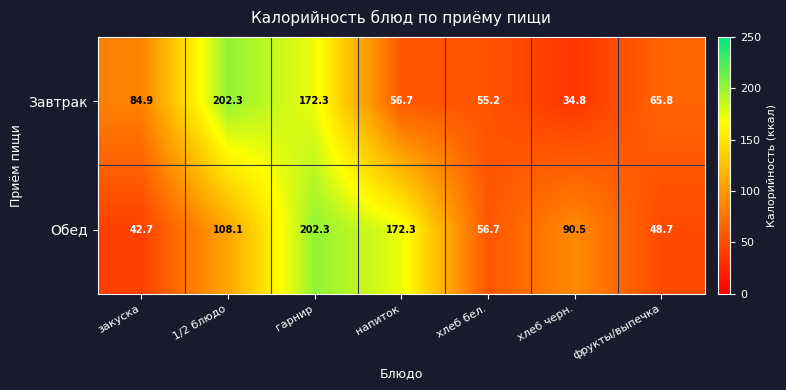

What is the approximate value of Завтрак at 1/2 блюдо?

202.3